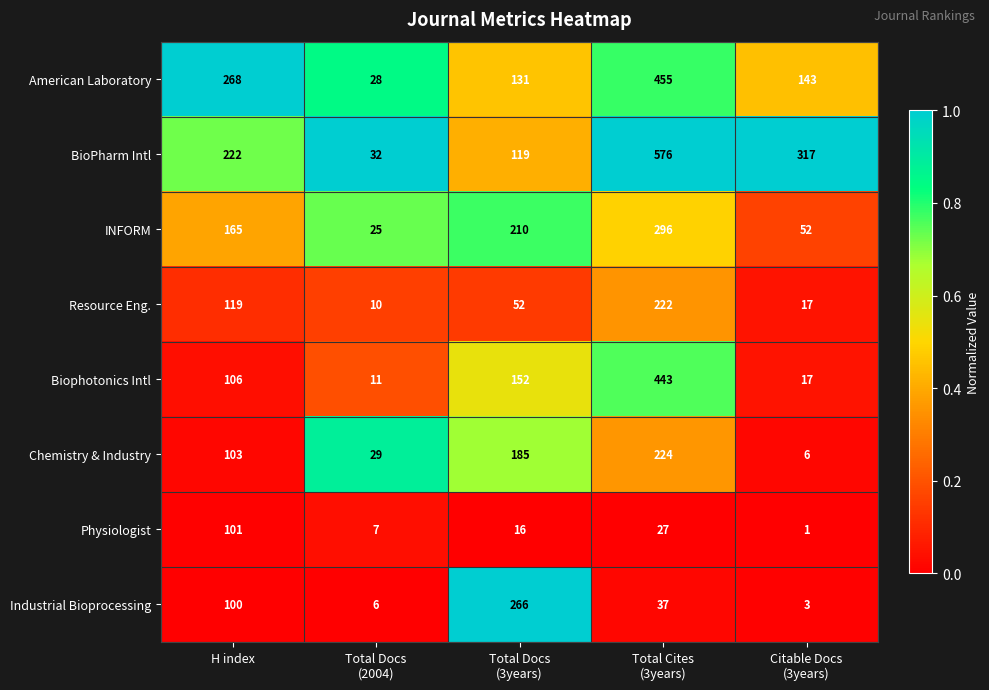

What is the maximum value for Chemistry & Industry?

224